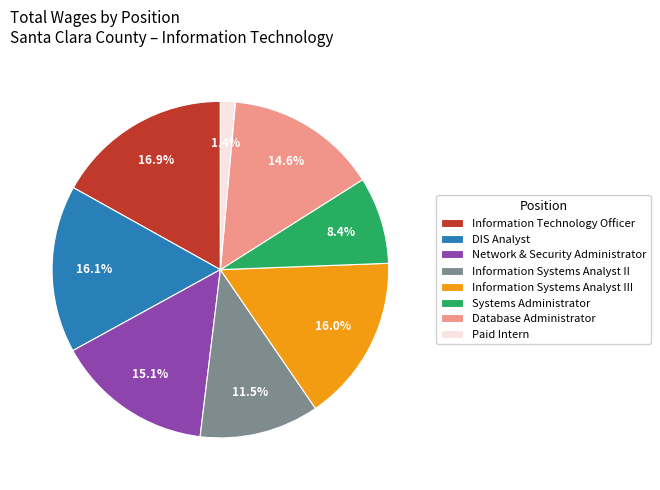

What is the largest slice in the pie chart?

Information Technology Officer